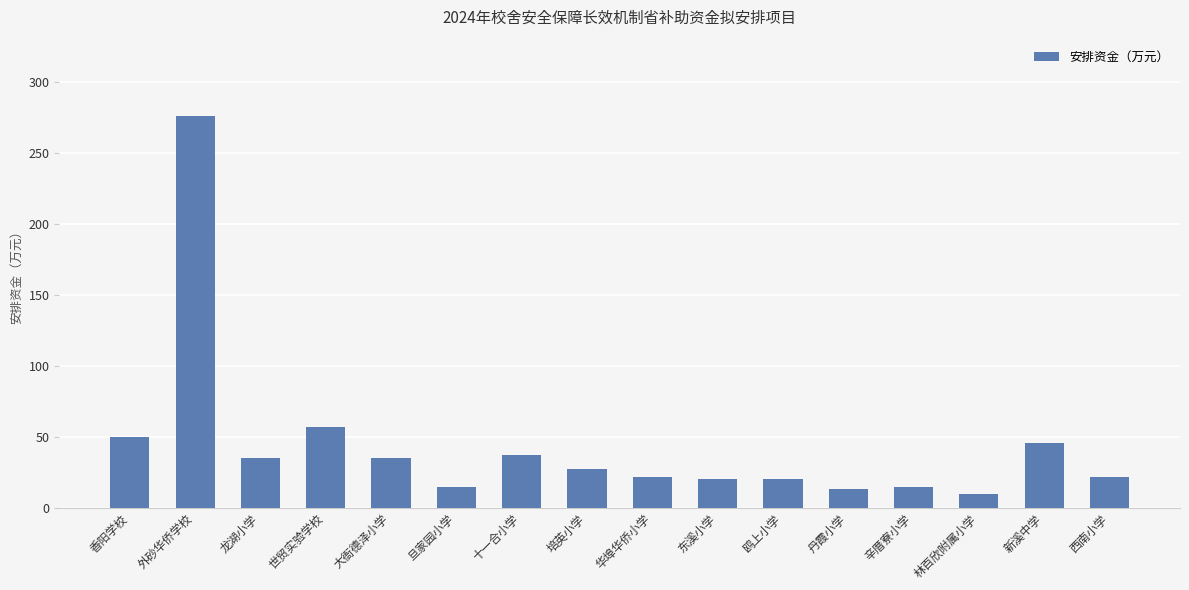

How many bars are there in total?

16